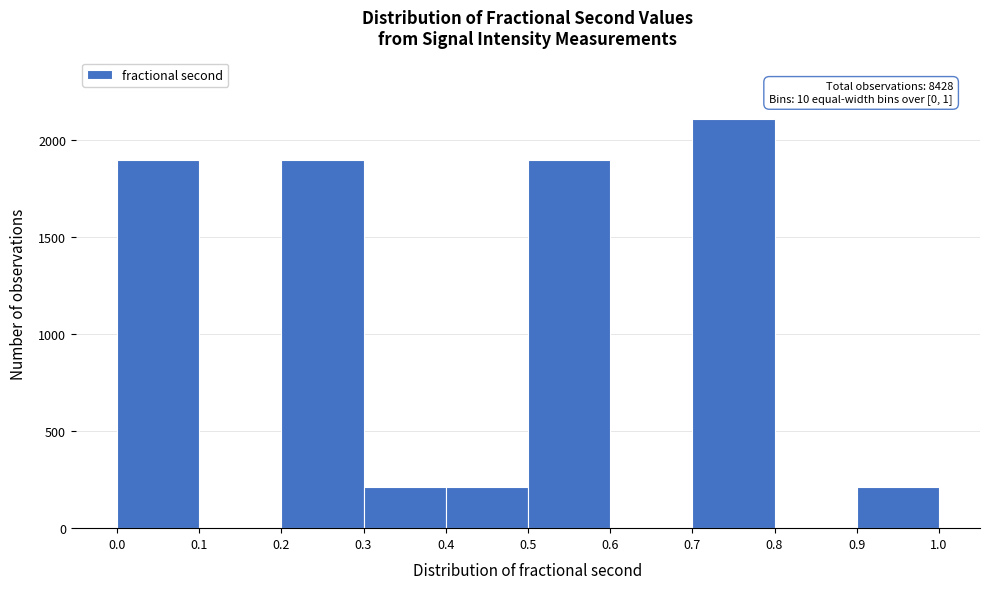

Over which range of the x-axis is the bar tallest?

0.7 to 0.8